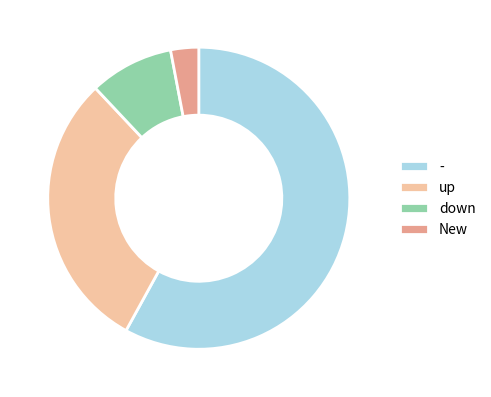

Between down and up, which is larger?

up